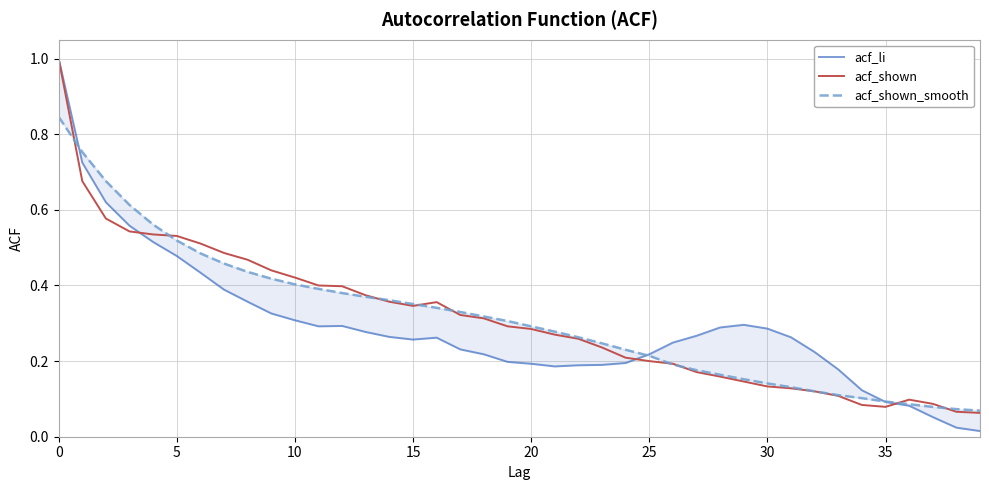

What is the maximum value for acf_shown?

1.0